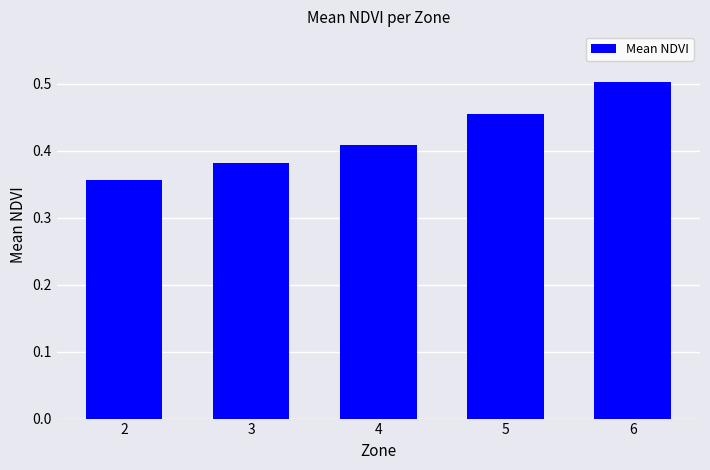

Are the bars grouped side by side (vs. stacked)?

No